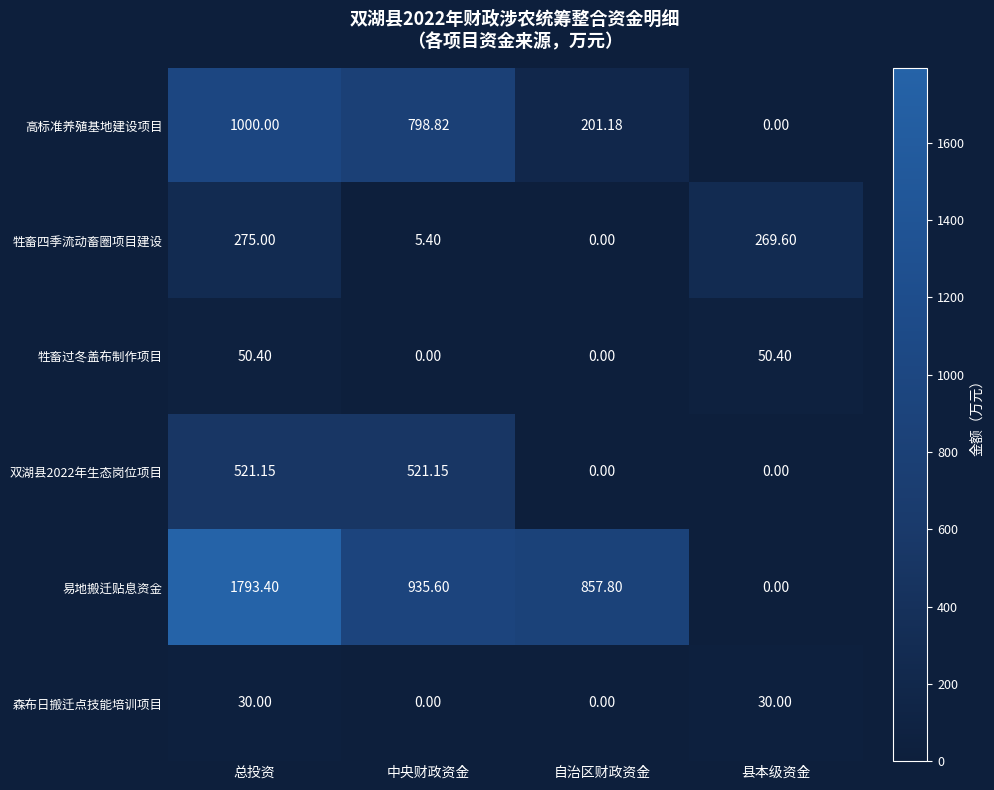

What is the total value across all series at 总投资?

3670.0